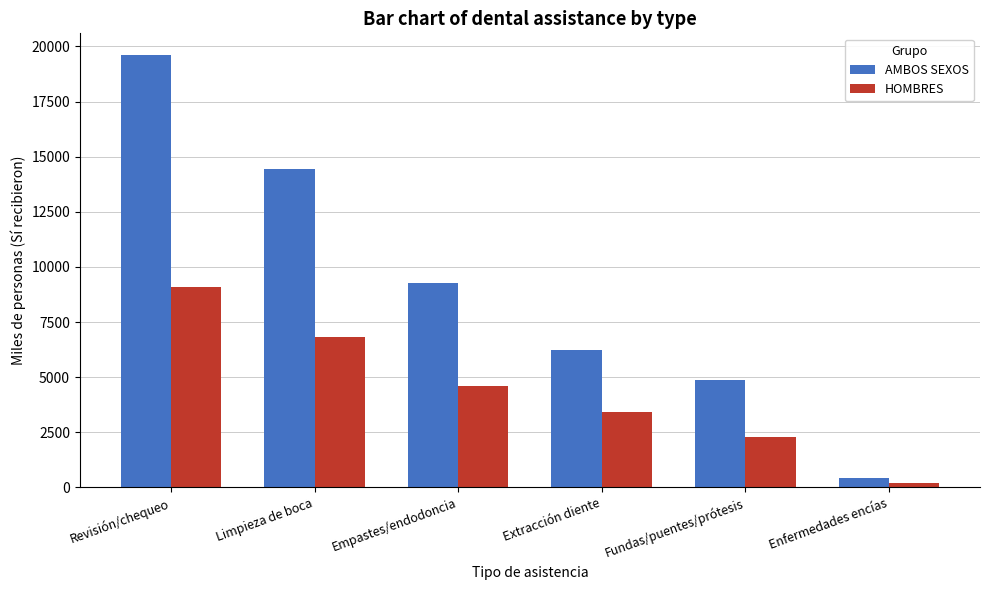

At which label is AMBOS SEXOS closest to 10029?

Empastes/endodoncia